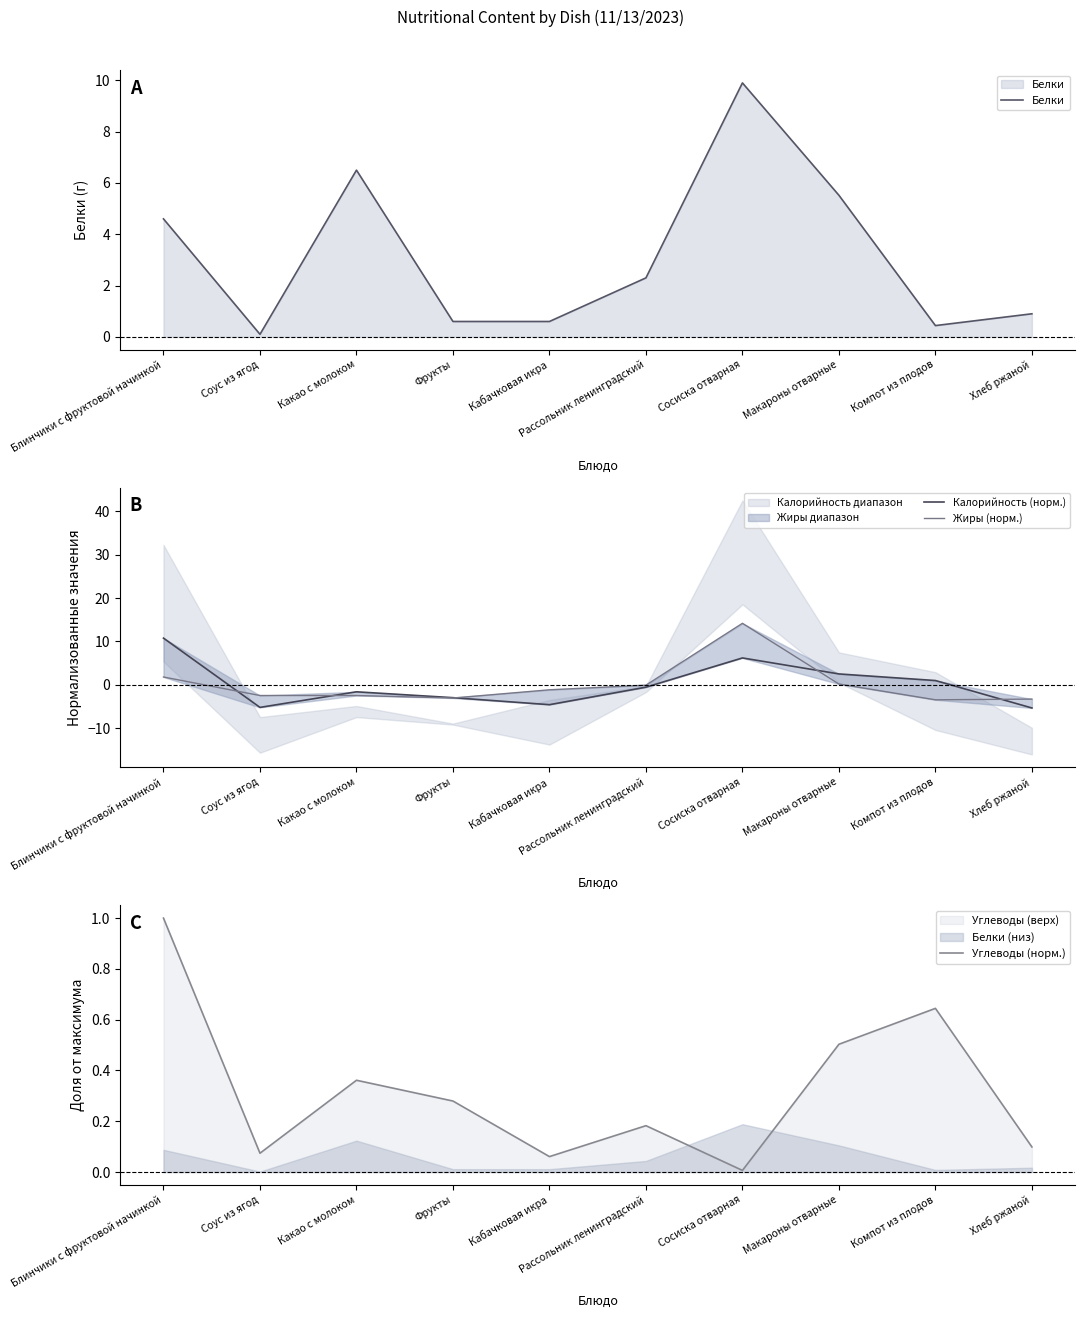

How many data points does each series have?

10